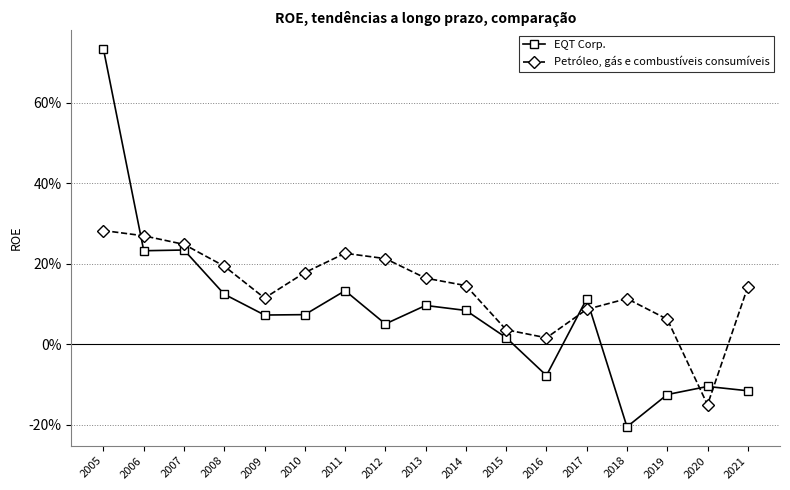

Where does the Petróleo, gás e combustíveis consumíveis series first go above 0?

2005